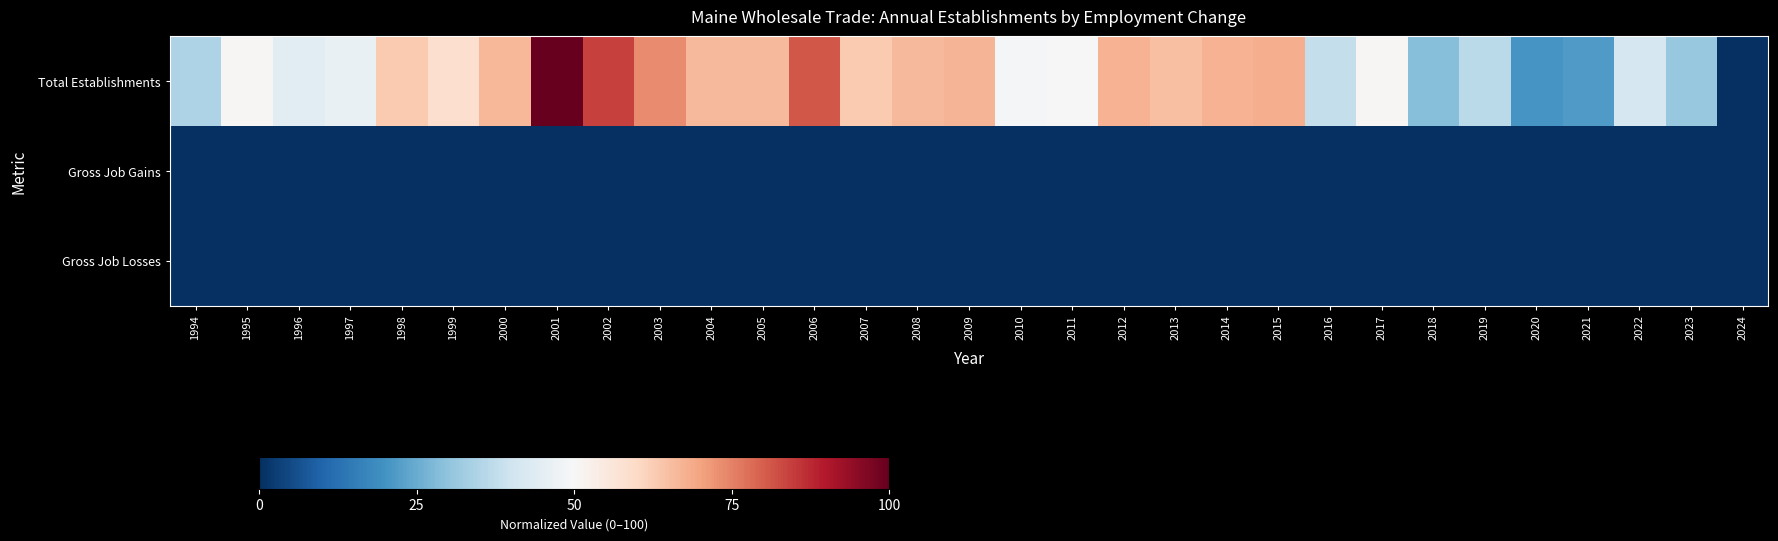

Reading left to right, what are all the values shown in this chart?

Total Establishments: 1994=34.7	1995=50.7	1996=44.4	1997=46.2	1998=63.1	1999=58.2	2000=66.7	2001=100.0	2002=84.0	2003=73.8	2004=66.2	2005=66.2	2006=80.9	2007=63.1	2008=66.2	2009=67.1	2010=48.9	2011=49.8	2012=67.6	2013=64.9	2014=67.6	2015=68.0	2016=38.2	2017=50.7	2018=28.9	2019=36.4	2020=20.4	2021=21.8	2022=41.8	2023=31.1	2024=0.0
Gross Job Gains: 1994=0.0	1995=0.0	1996=0.0	1997=0.0	1998=0.0	1999=0.0	2000=0.0	2001=0.0	2002=0.0	2003=0.0	2004=0.0	2005=0.0	2006=0.0	2007=0.0	2008=0.0	2009=0.0	2010=0.0	2011=0.0	2012=0.0	2013=0.0	2014=0.0	2015=0.0	2016=0.0	2017=0.0	2018=0.0	2019=0.0	2020=0.0	2021=0.0	2022=0.0	2023=0.0	2024=0.0
Gross Job Losses: 1994=0.0	1995=0.0	1996=0.0	1997=0.0	1998=0.0	1999=0.0	2000=0.0	2001=0.0	2002=0.0	2003=0.0	2004=0.0	2005=0.0	2006=0.0	2007=0.0	2008=0.0	2009=0.0	2010=0.0	2011=0.0	2012=0.0	2013=0.0	2014=0.0	2015=0.0	2016=0.0	2017=0.0	2018=0.0	2019=0.0	2020=0.0	2021=0.0	2022=0.0	2023=0.0	2024=0.0